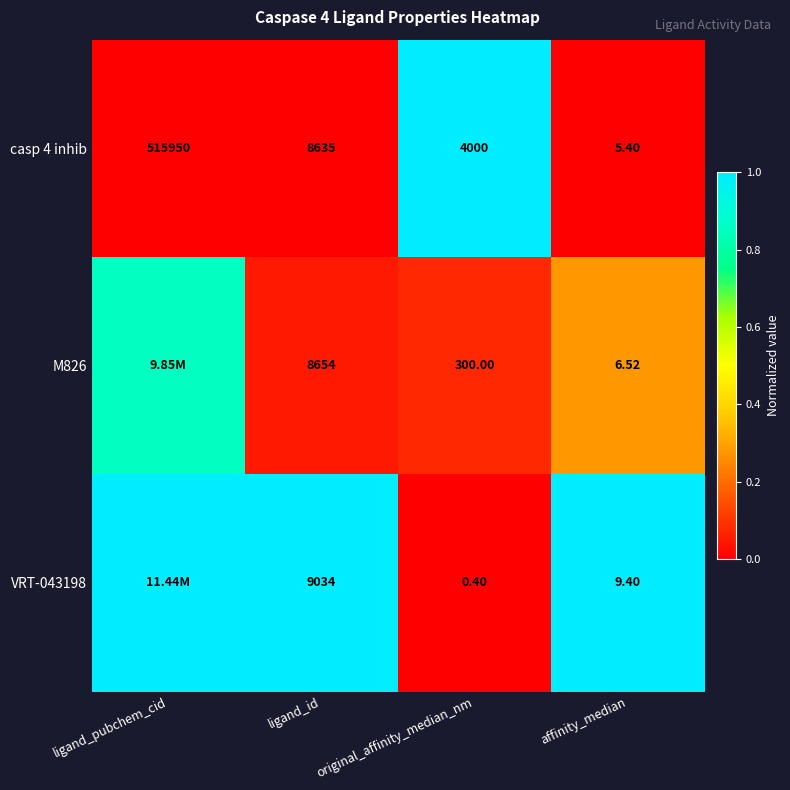

How many categories are shown in the chart?

4